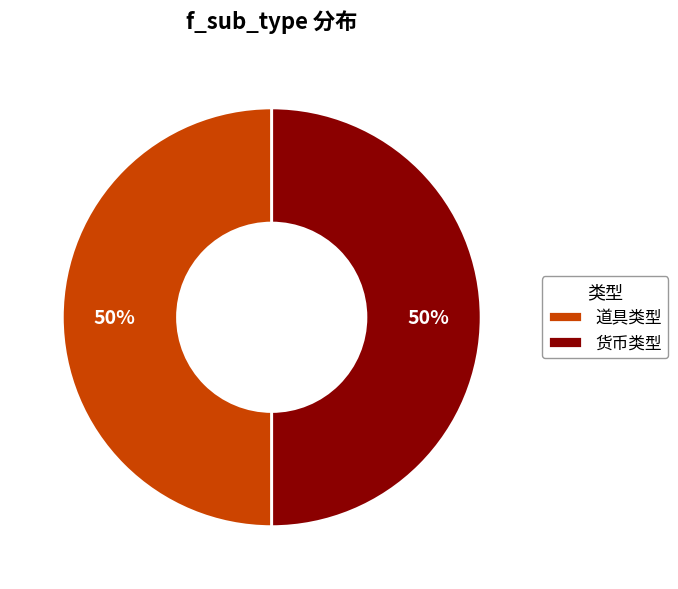

What is the ratio of the value at 道具类型 to the value at 货币类型?

1.0